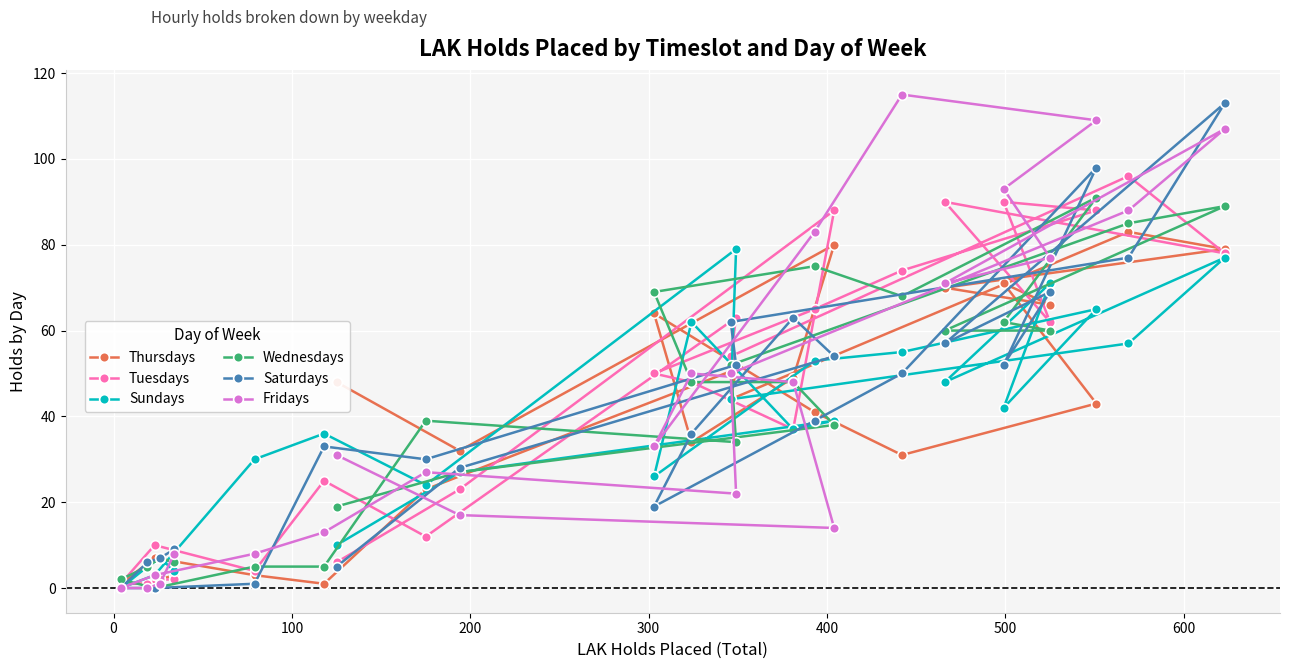

What is the greatest value displayed?

115